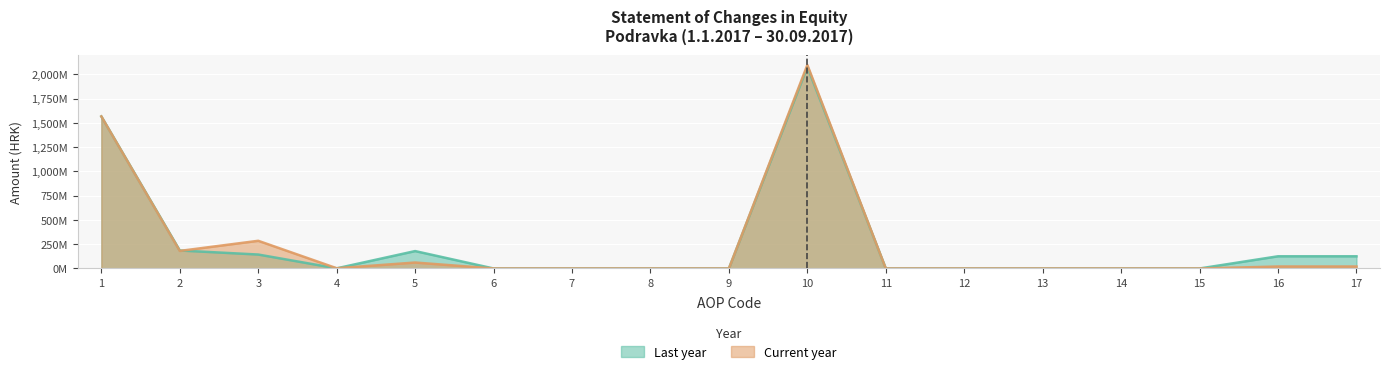

True or false: Current year and Last year cross at least once.

True